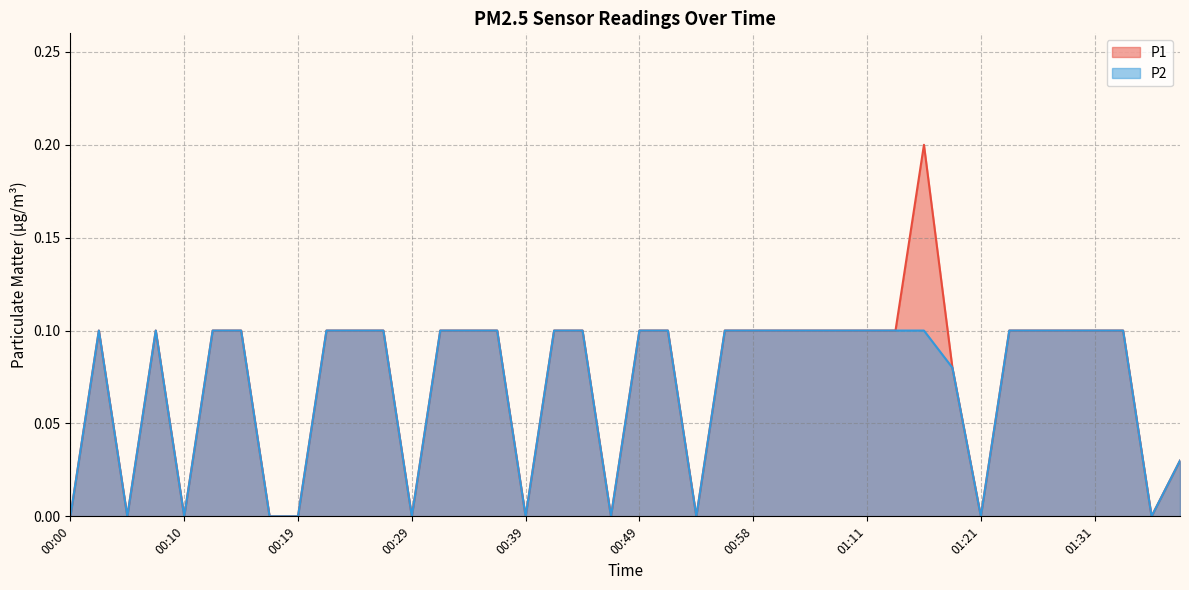

How many lines are shown in the chart?

2